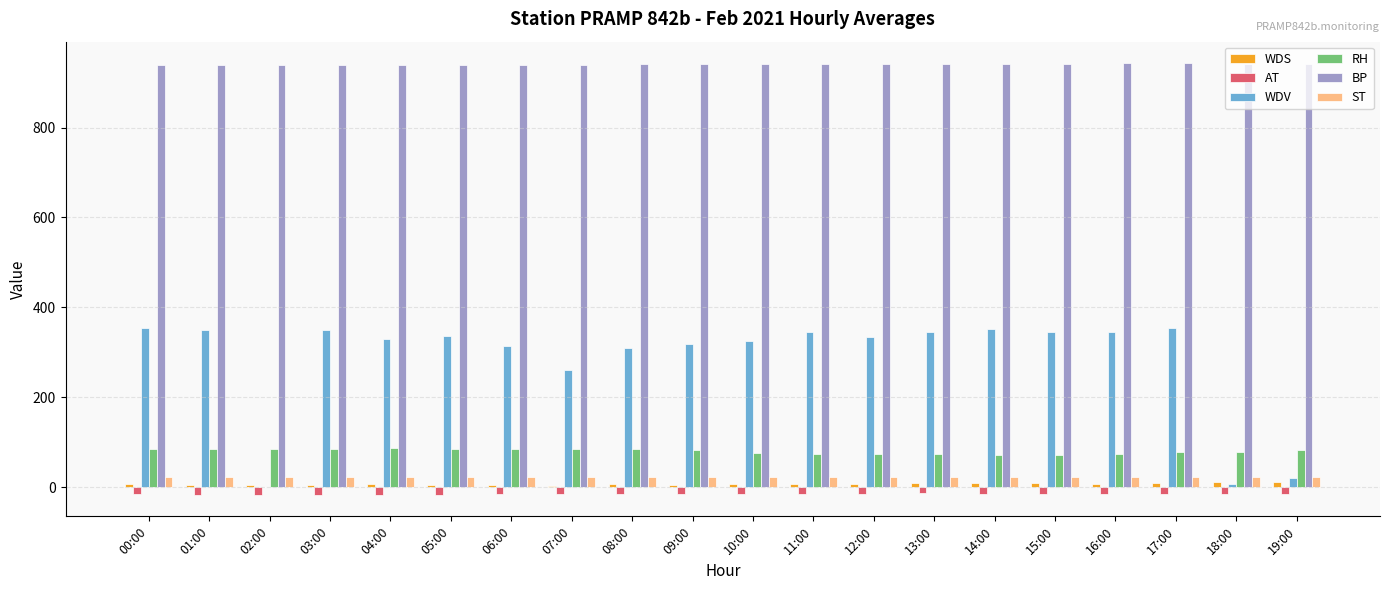

How many ST values are between 22 and 23?

20